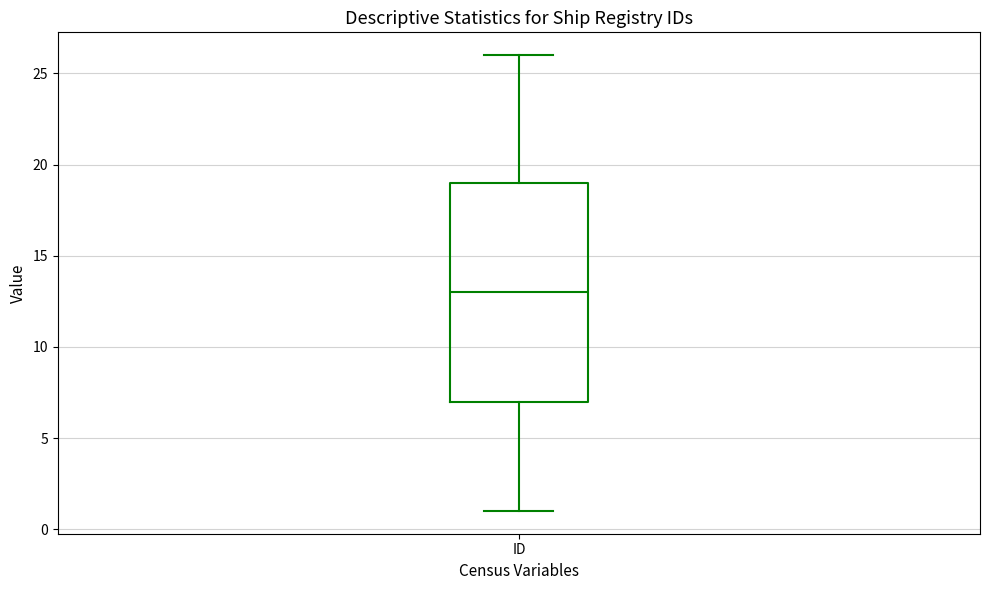

Transcribe this box plot: give where the median line is, the range the box spans, and where the two whiskers end, as read against the y-axis. The values are not printed on the chart, so give them approximately, as read against the axis.

median 13, box 7 to 19, whiskers 1 to 26